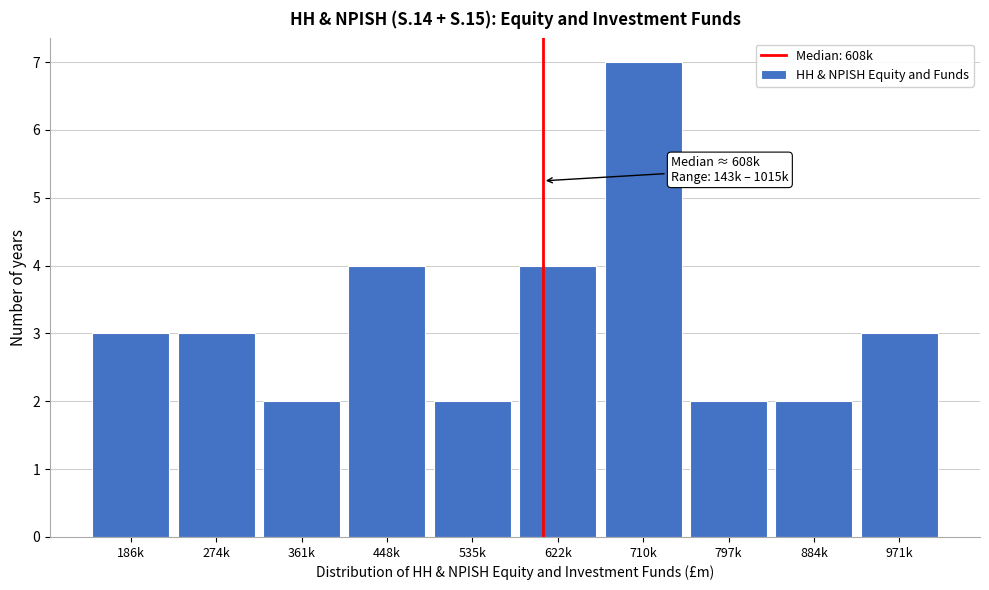

Reading left to right, what are all the values shown in this chart?

186k=3	274k=3	361k=2	448k=4	535k=2	622k=4	710k=7	797k=2	884k=2	971k=3